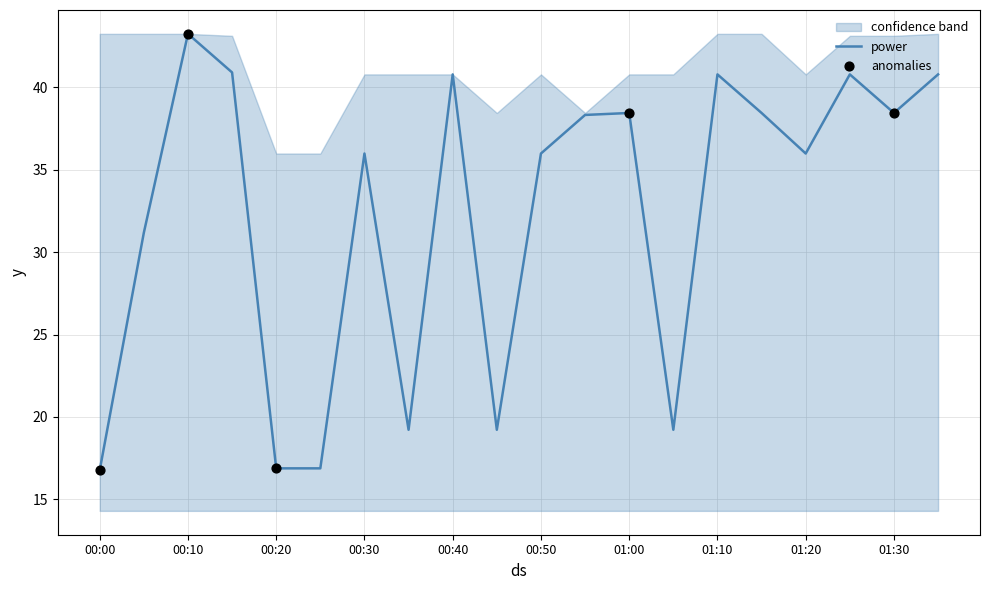

What is the change in value from 01:15 to 01:35?

+2.3